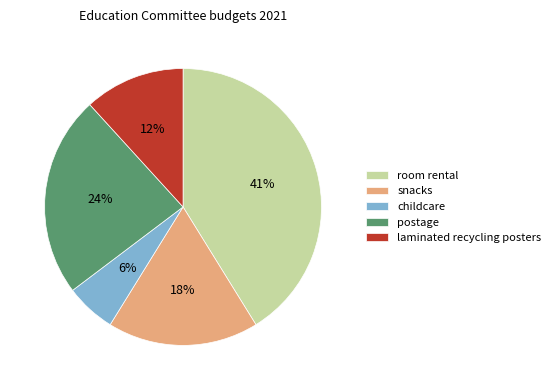

Which slice is the largest?

room rental